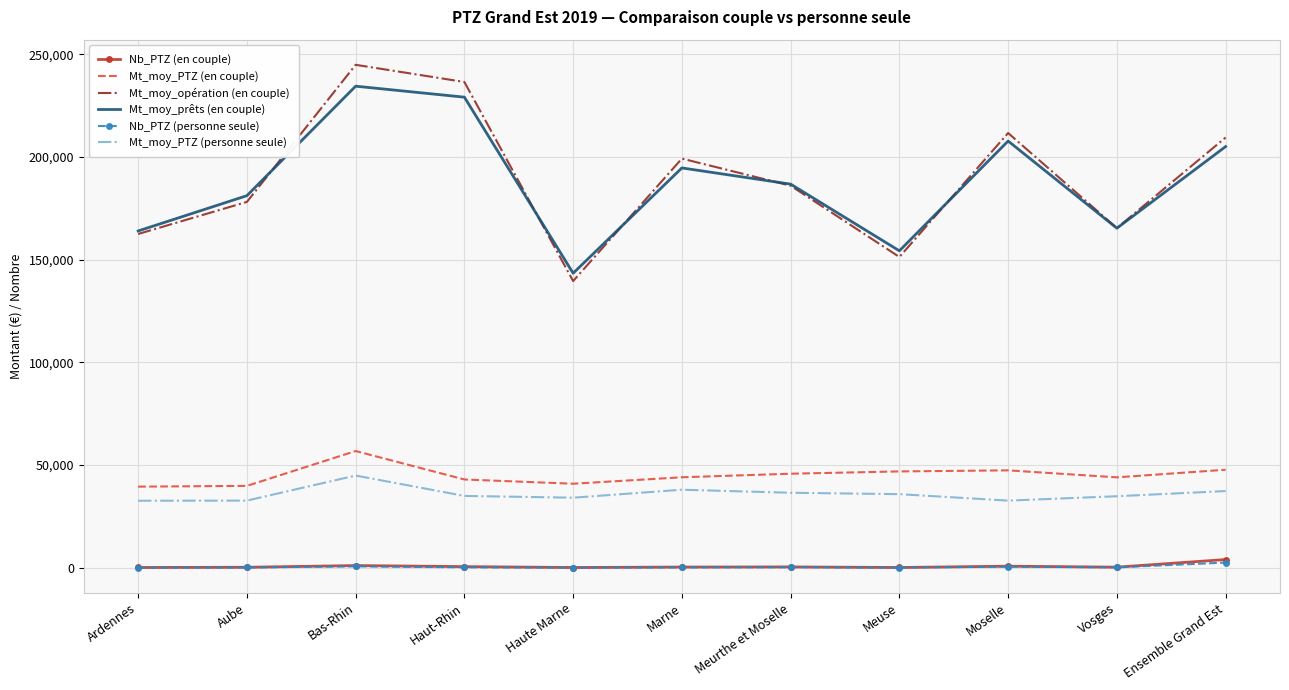

Between Haute Marne and Ensemble Grand Est, which series saw the biggest shift?

Mt_moy_opération (en couple)